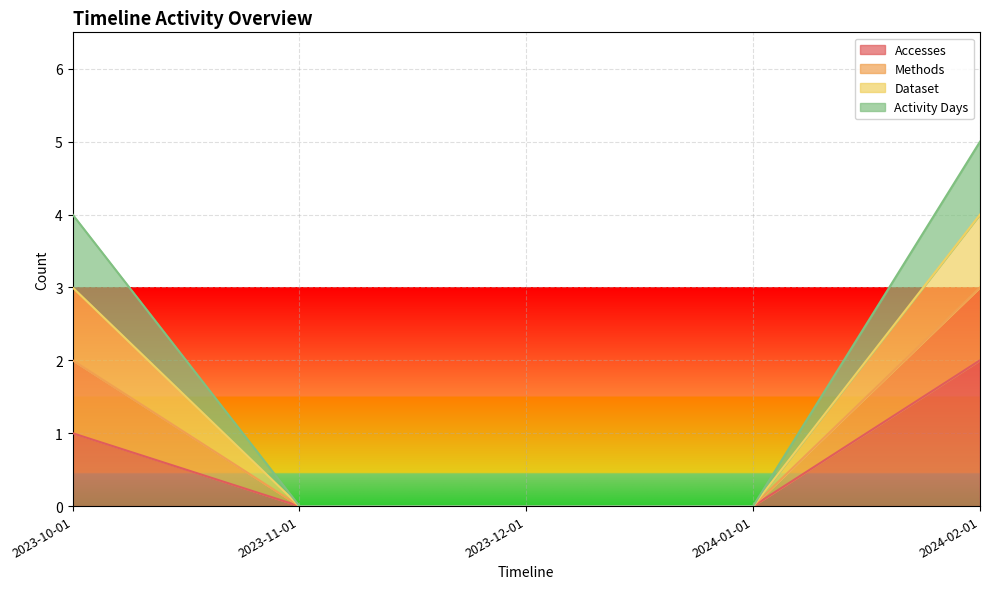

What is the difference between the highest and lowest values at 2024-02-01?

3